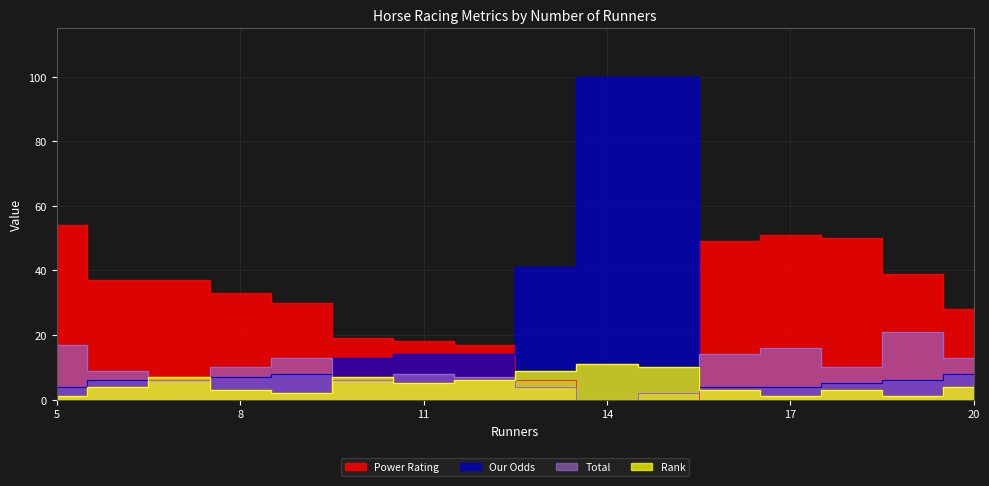

What is the maximum value shown in the chart?

100